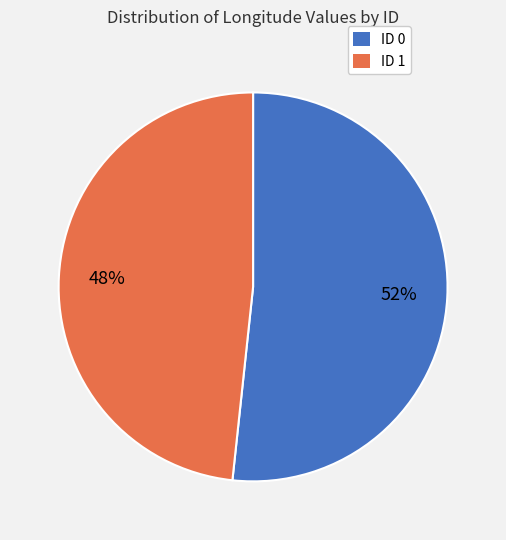

Is it true that ID 1 is 48% of the pie?

True